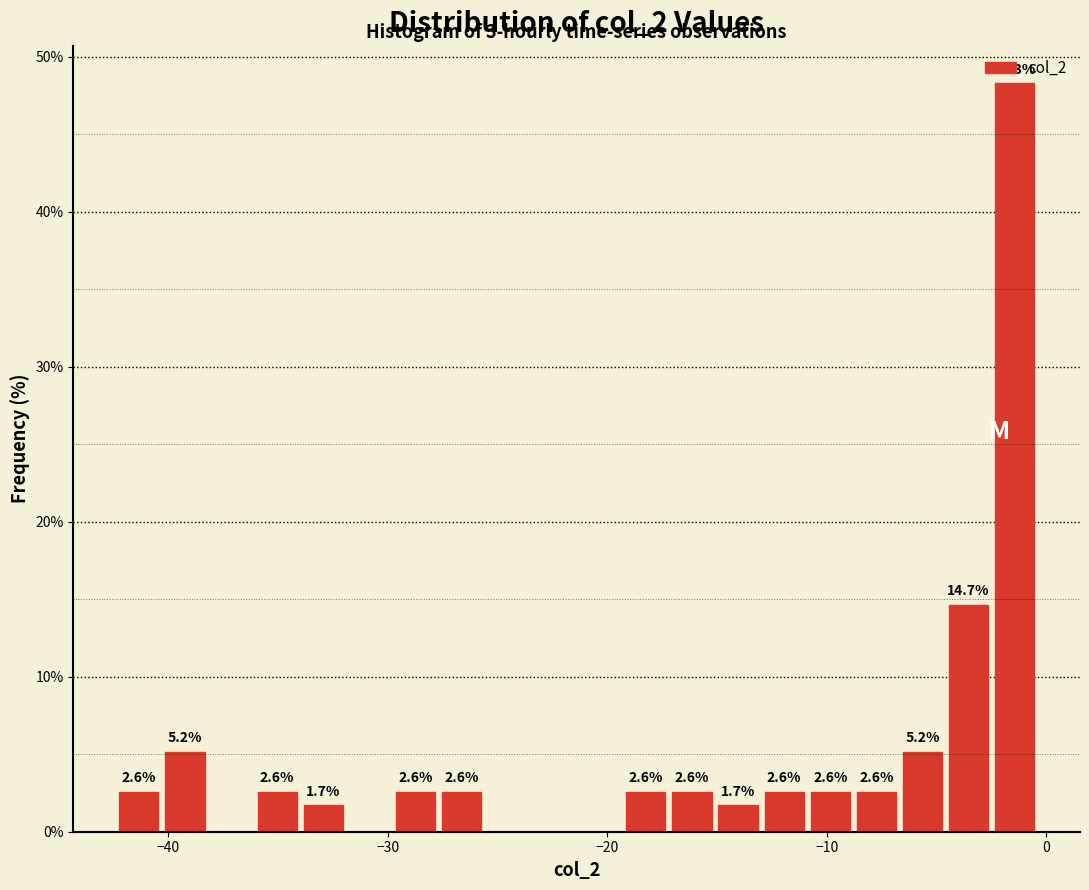

Read against the x-axis, roughly where is the centre of the tallest bar?

-1